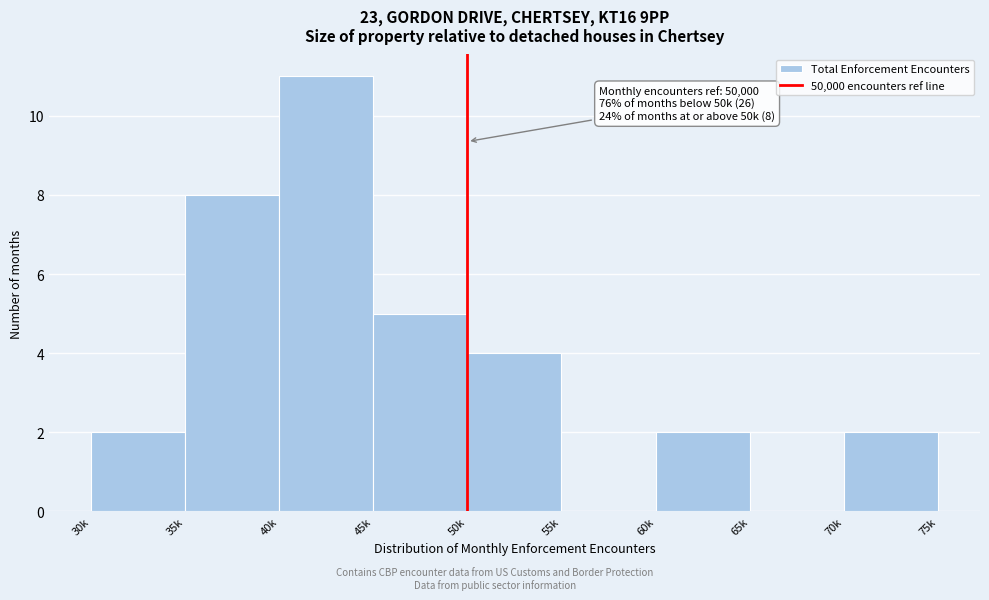

Reading left to right, extract all data points from this chart.

30k=2	35k=8	40k=11	45k=5	50k=4	55k=0	60k=2	65k=0	70k=2